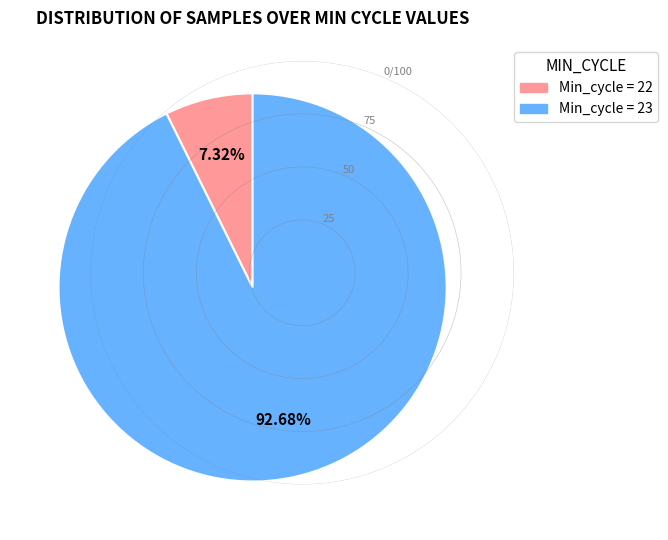

Is there any slice that represents more than half of the pie?

Yes